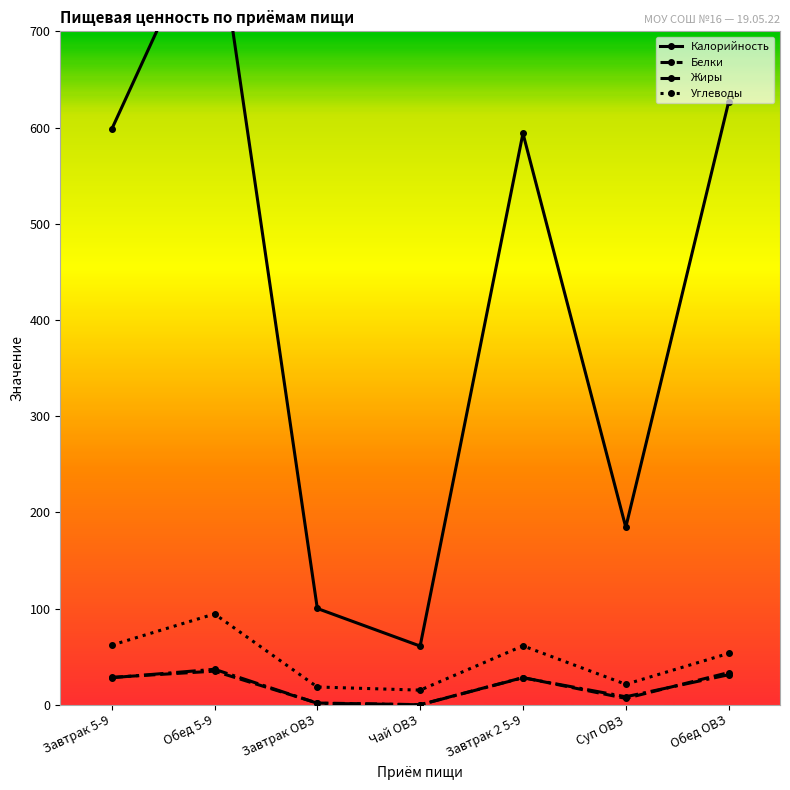

Rank the categories by Жиры value from lowest to highest.

Чай ОВЗ, Завтрак ОВЗ, Суп ОВЗ, Завтрак 2 5-9, Завтрак 5-9, Обед ОВЗ, Обед 5-9